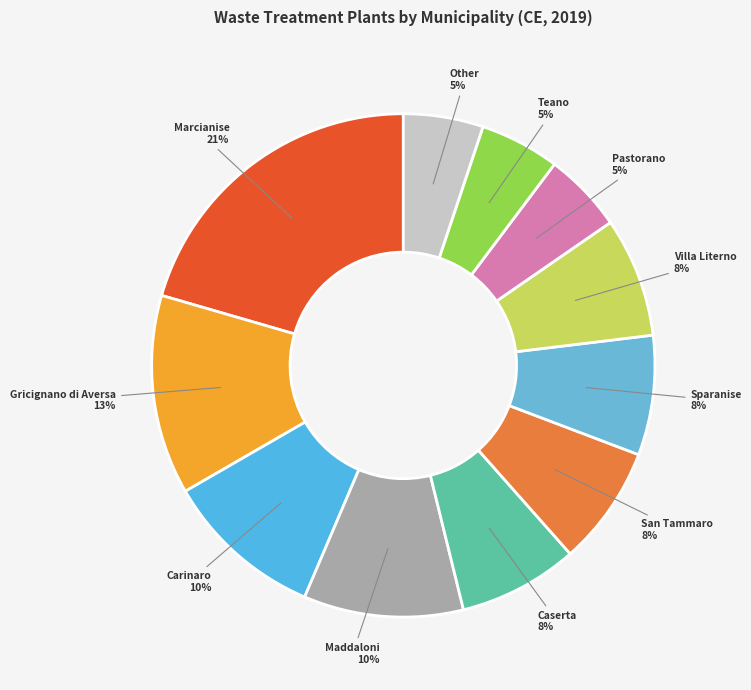

To the nearest percent, what is the average slice percentage?

9%